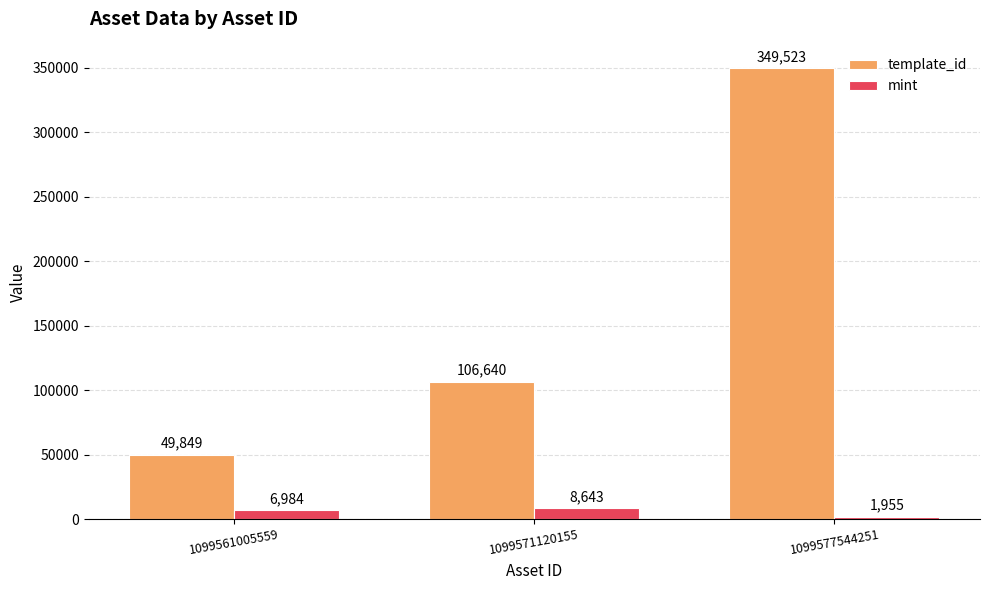

What is the sum of all template_id values?

506012